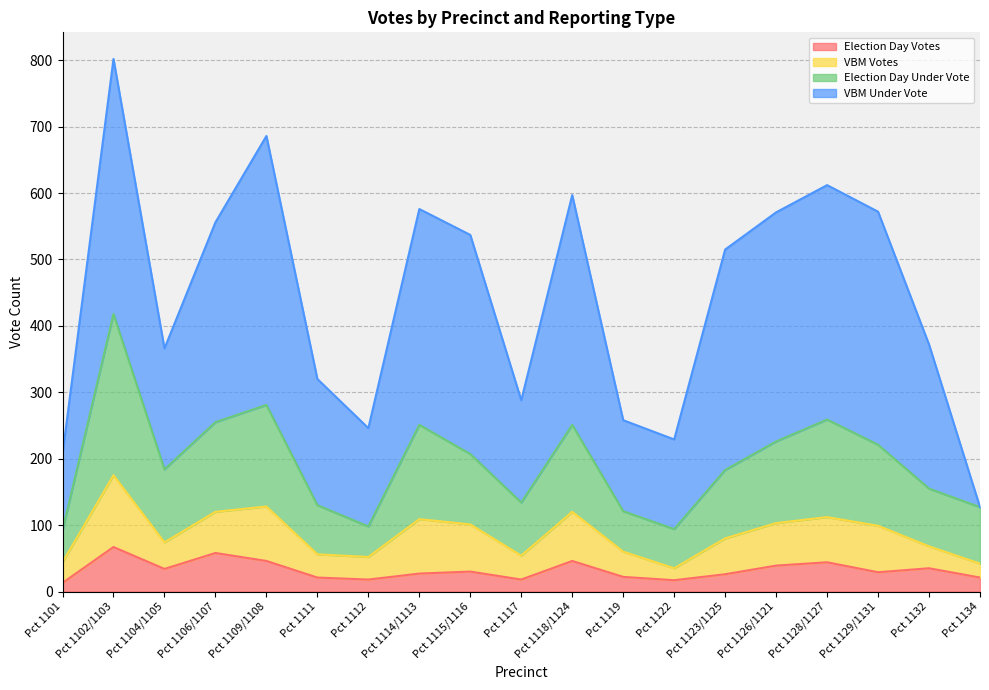

How many lines are shown in the chart?

4